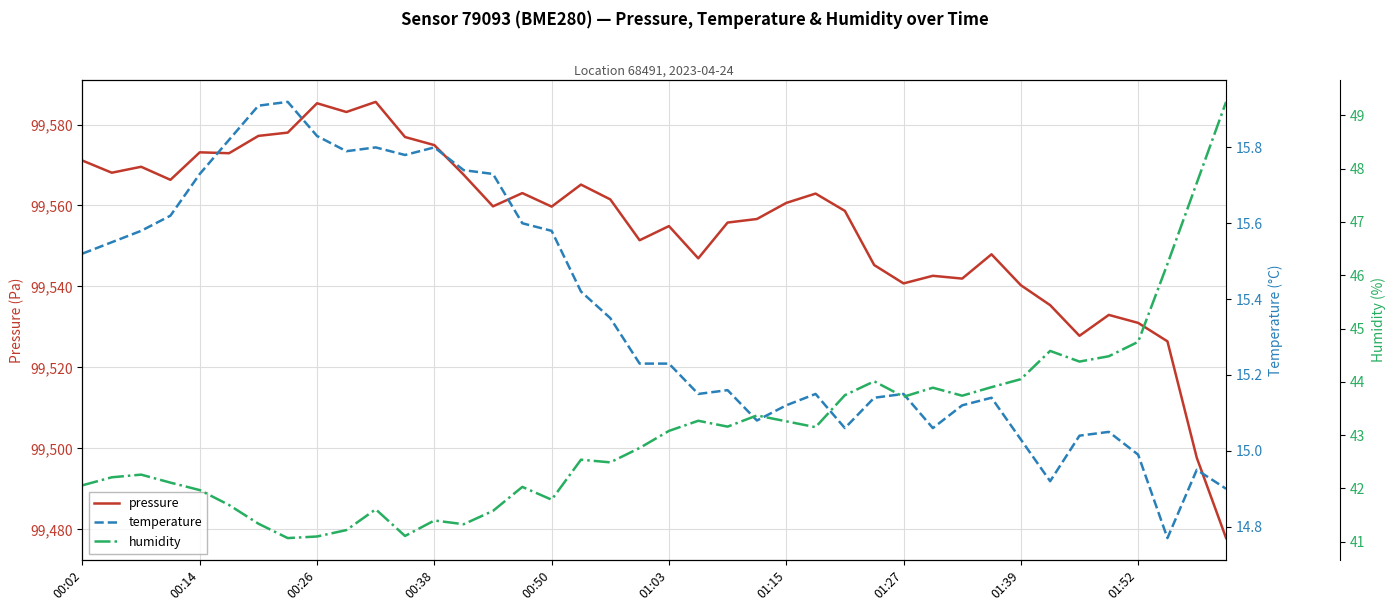

List the series in order of their peak value, highest first.

pressure, humidity, temperature